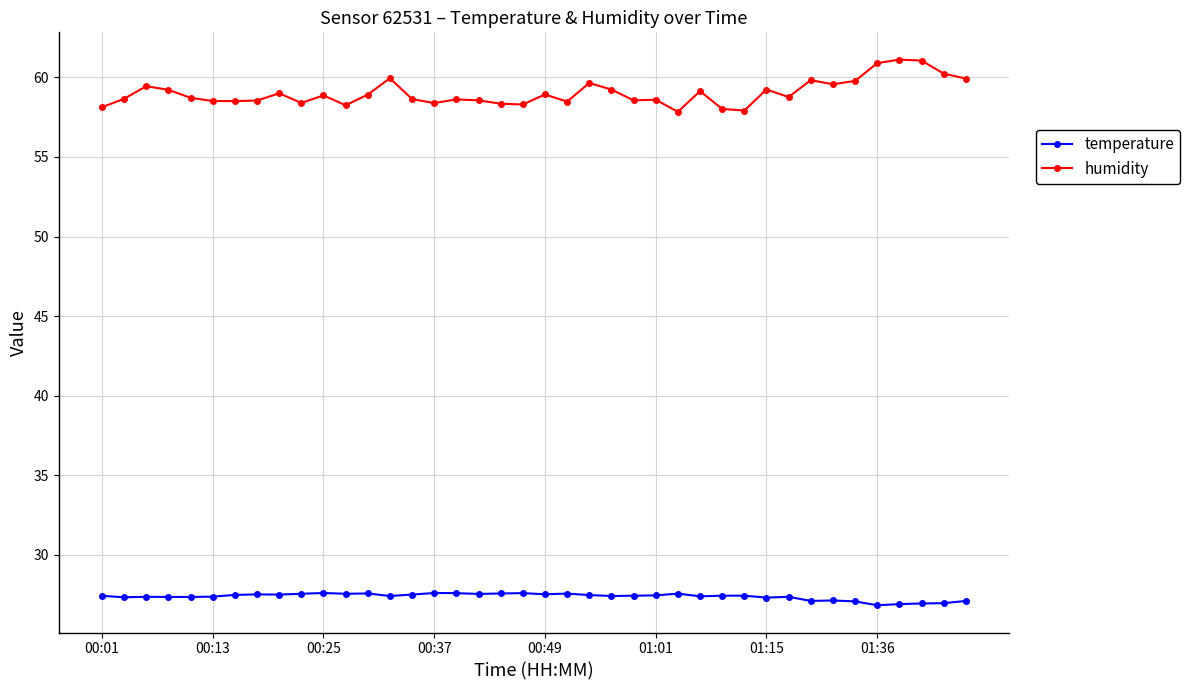

True or false: humidity has more than 1 points higher than both neighbors.

True